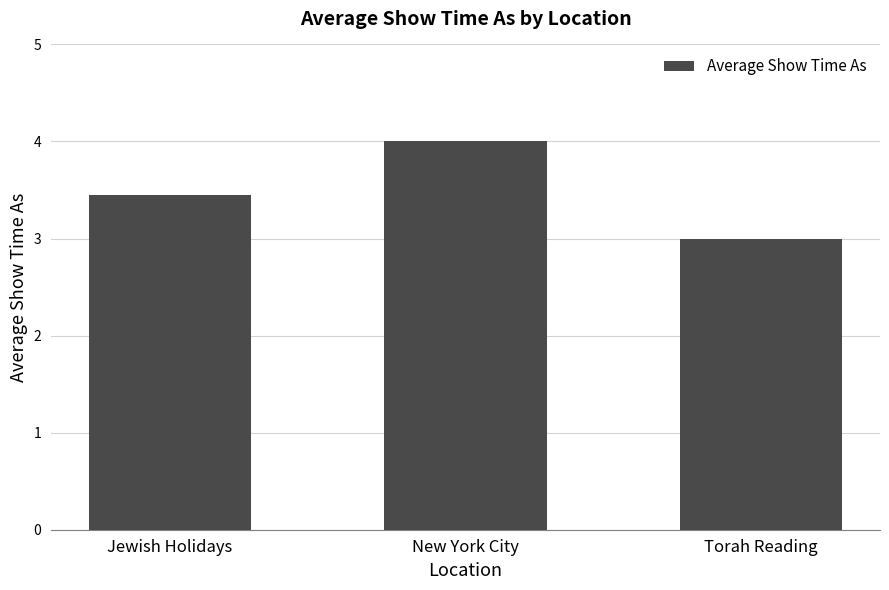

How many bars are there in total?

3